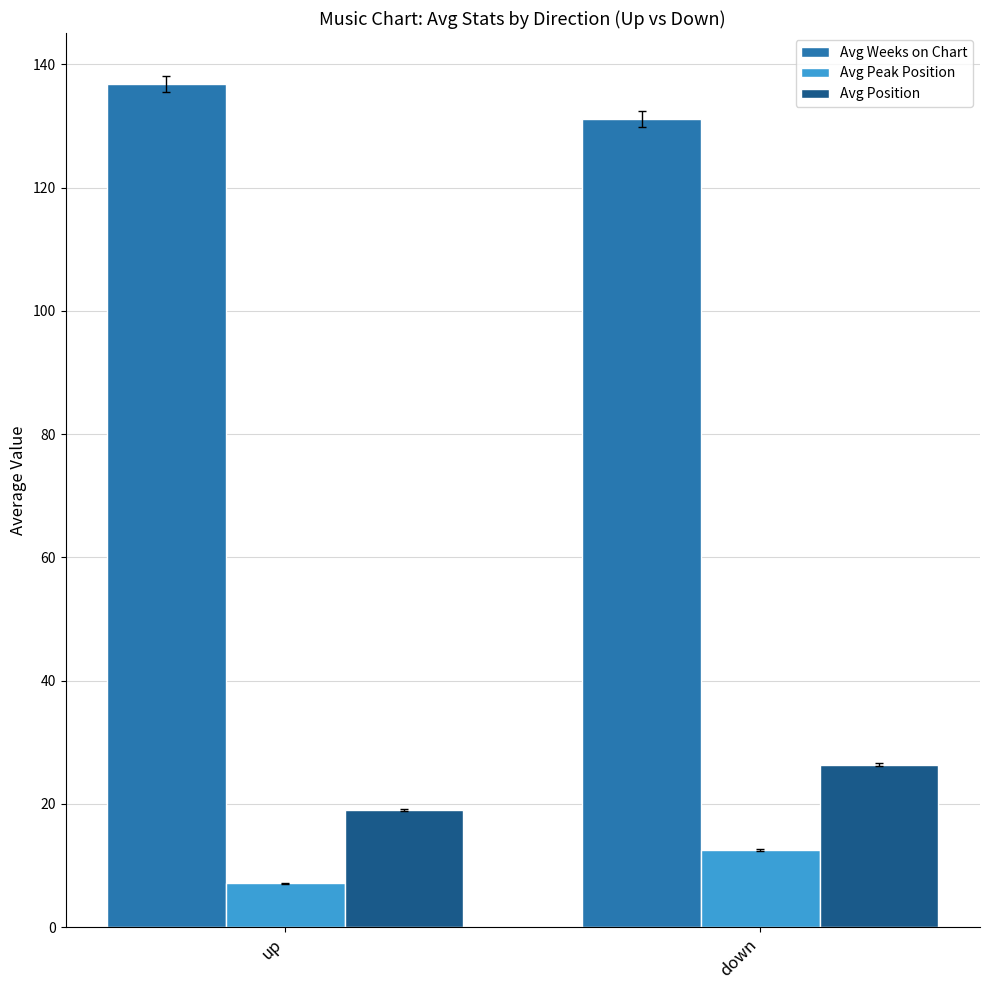

What position from the right is down?

1